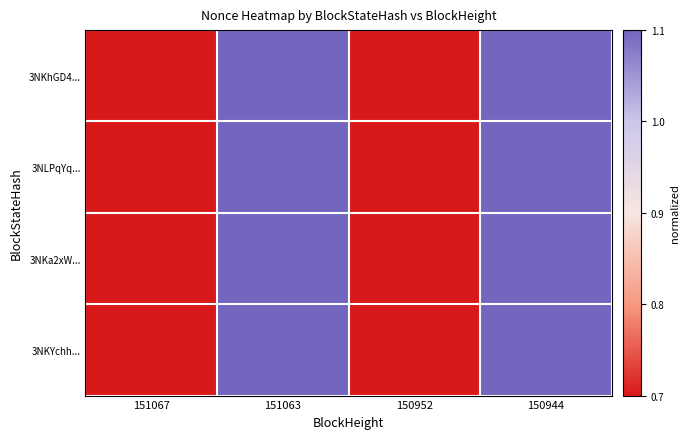

Which series changed the most between 150952 and 150944?

3NKhGD4...